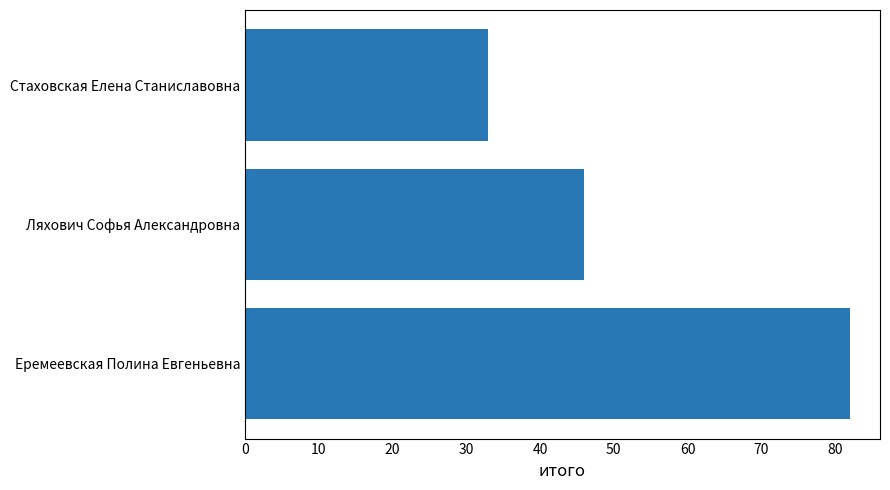

What is the greatest value displayed?

82